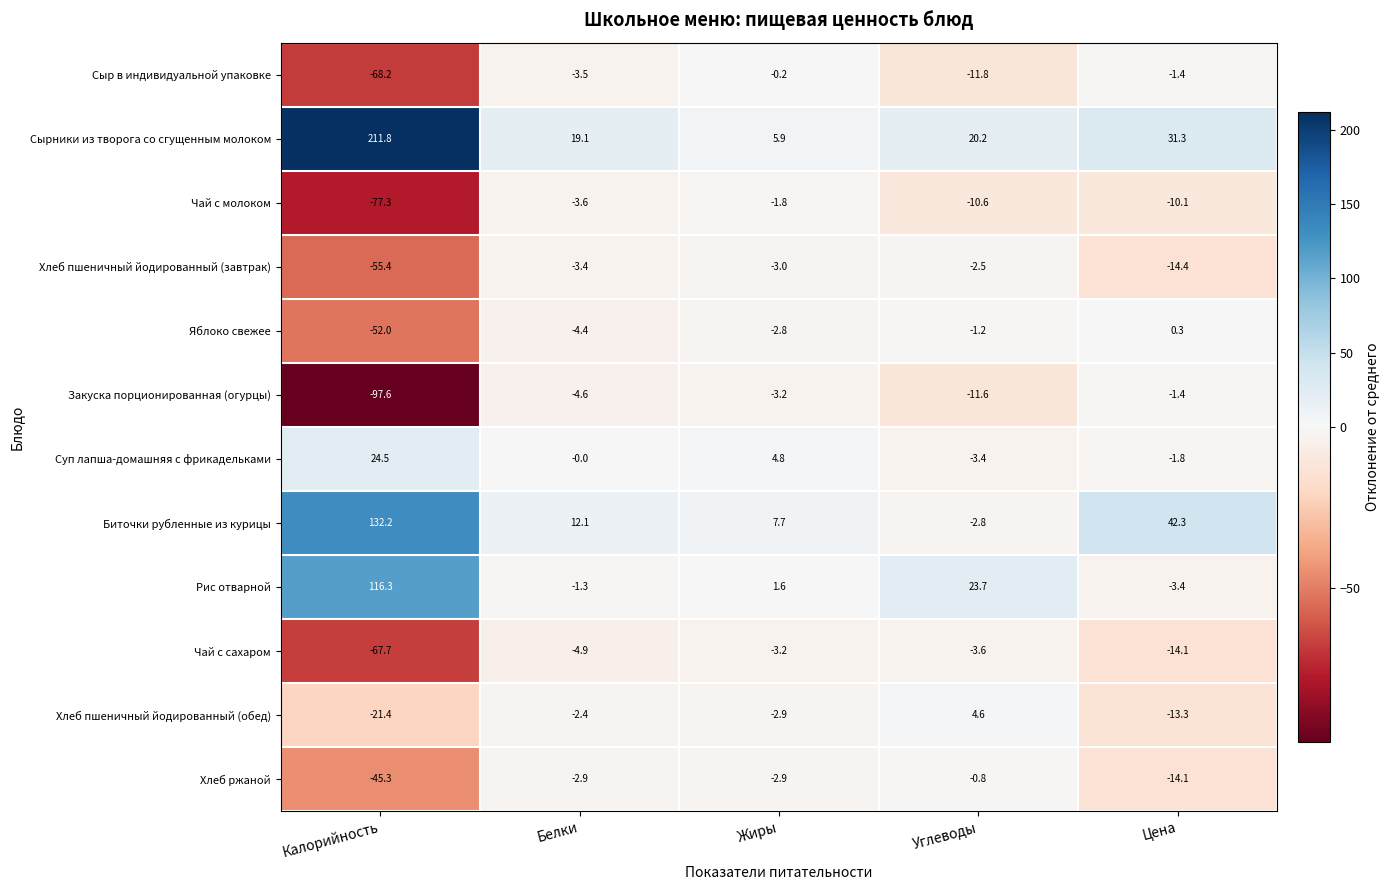

True or false: Хлеб ржаной has a value of -21.1 at Цена.

False